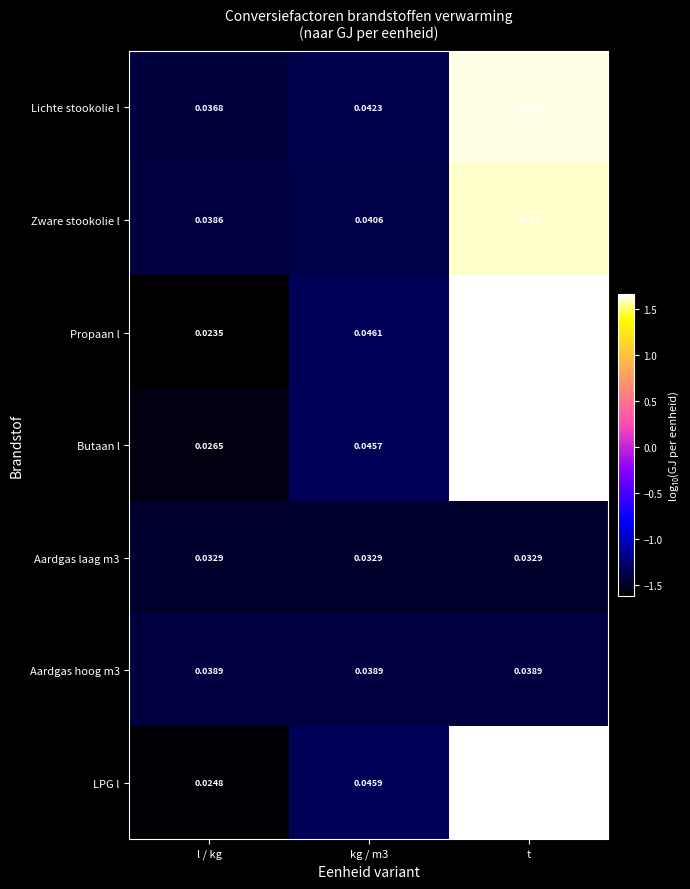

Which series has the largest range (max minus min)?

Propaan l